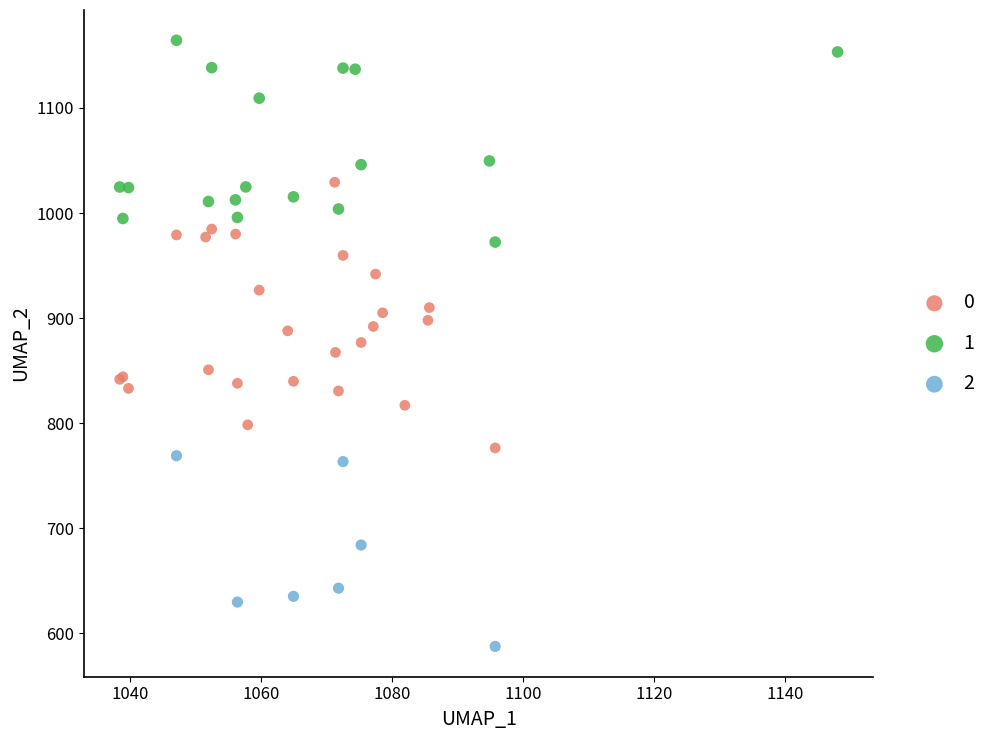

What are all the series names shown in the legend?

0, 1, 2